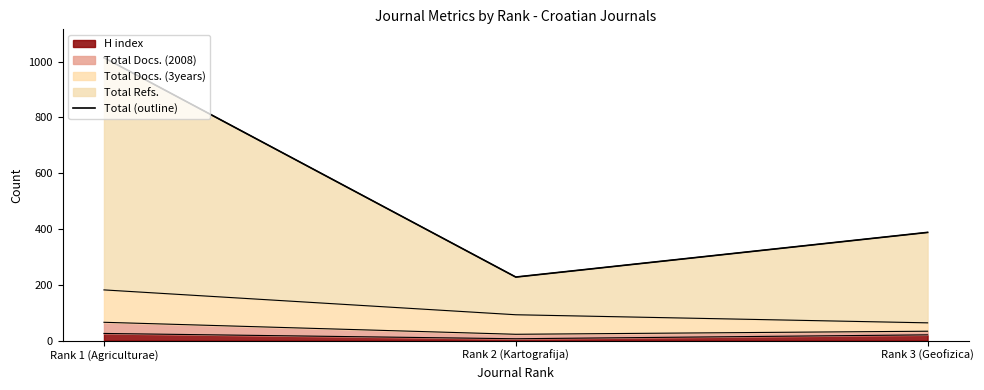

Approximately how many times larger is the value at Rank 1 (Agriculturae) compared to Rank 2 (Kartografija)?

4.4